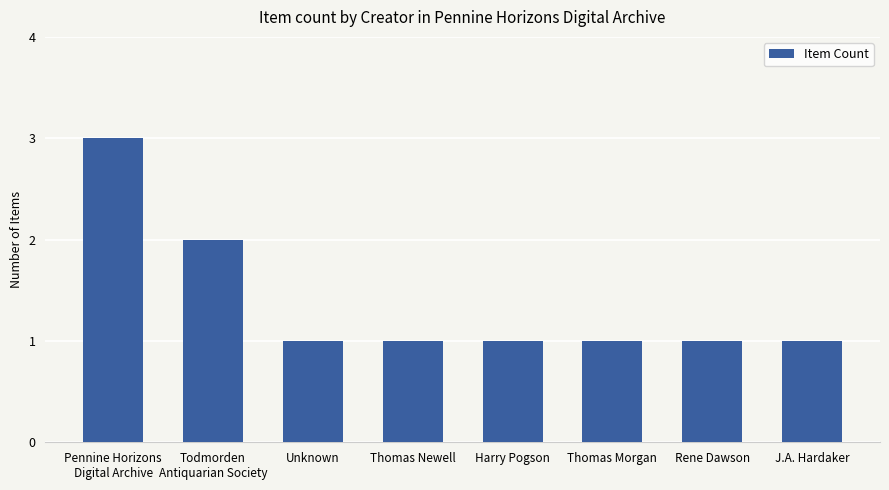

Reading right to left, transcribe all the data shown in this chart.

J.A. Hardaker=1	Rene Dawson=1	Thomas Morgan=1	Harry Pogson=1	Thomas Newell=1	Unknown=1	Todmorden
Antiquarian Society=2	Pennine Horizons
Digital Archive=3